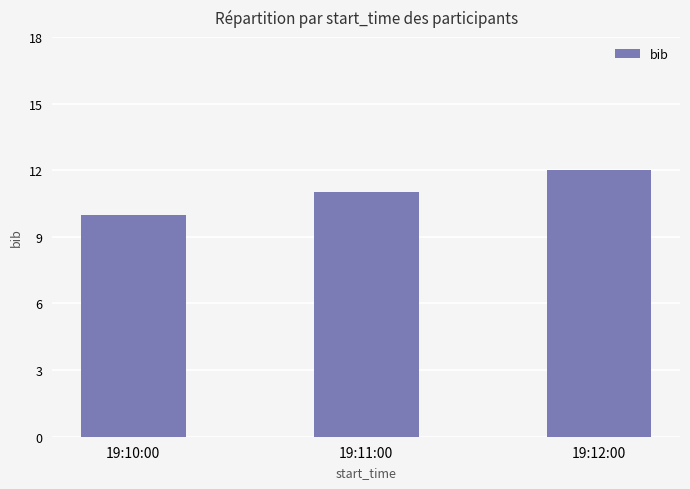

What is the difference between the values at 19:11:00 and 19:12:00?

1